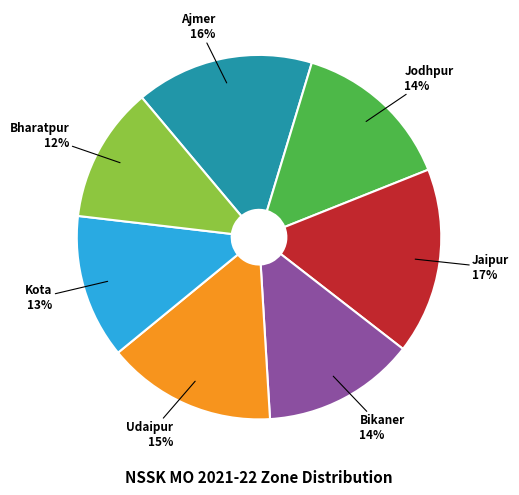

Between Ajmer and Bharatpur, which is larger?

Ajmer